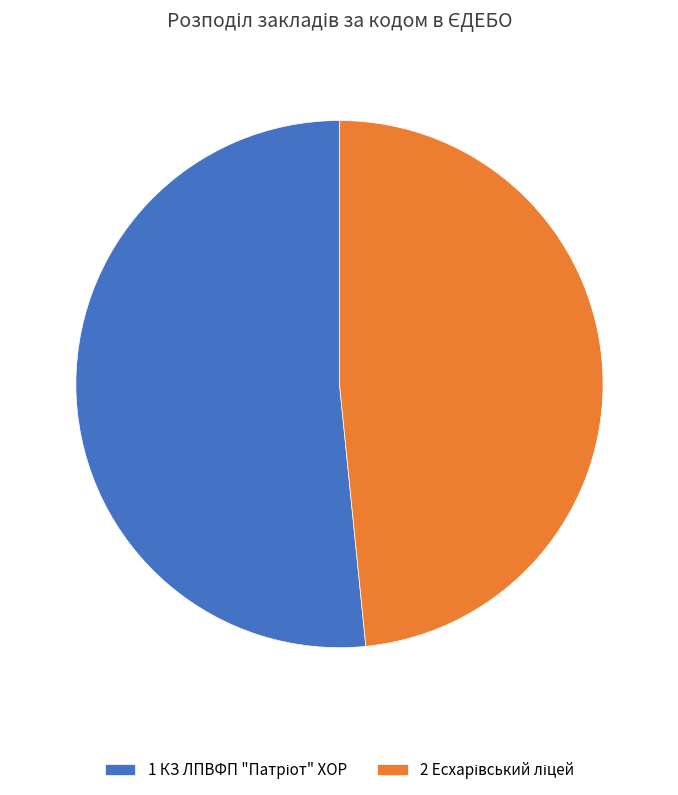

Is there a majority slice in this chart?

Yes